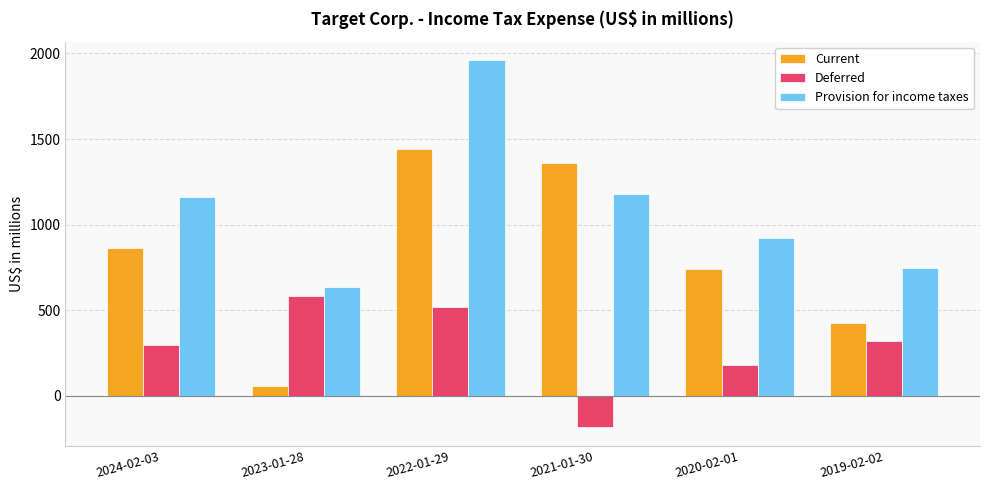

Reading right to left, transcribe all the data shown in this chart.

Current: 424	743	1362	1439	56	861
Deferred: 322	178	-184	522	582	298
Provision for income taxes: 746	921	1178	1961	638	1159